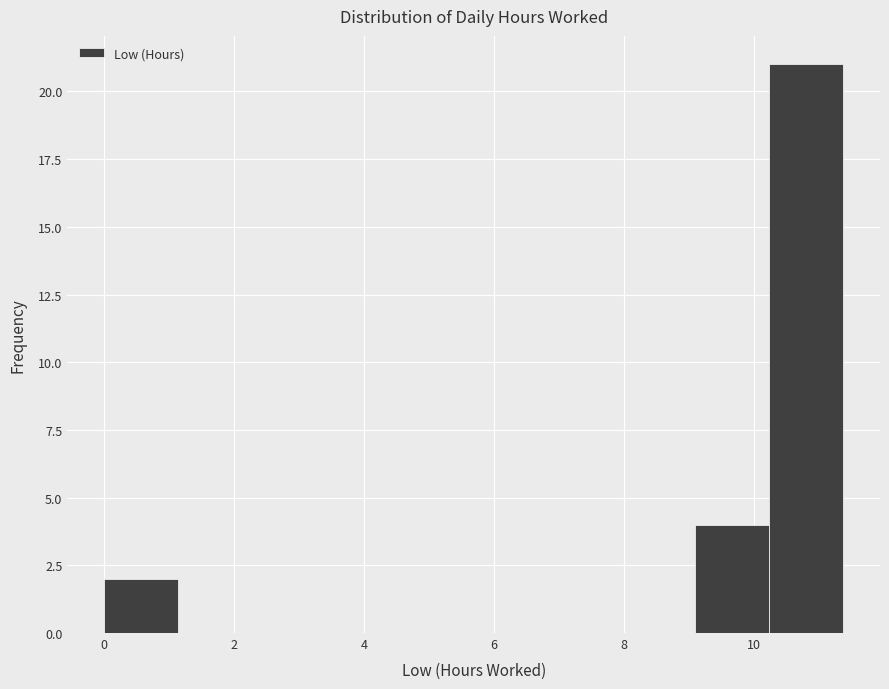

How tall is the bar that spans 0.0 to 1.2 on the x-axis? Neither the bar edges nor the heights are printed on the chart, so give them approximately, as read against the axes.

2